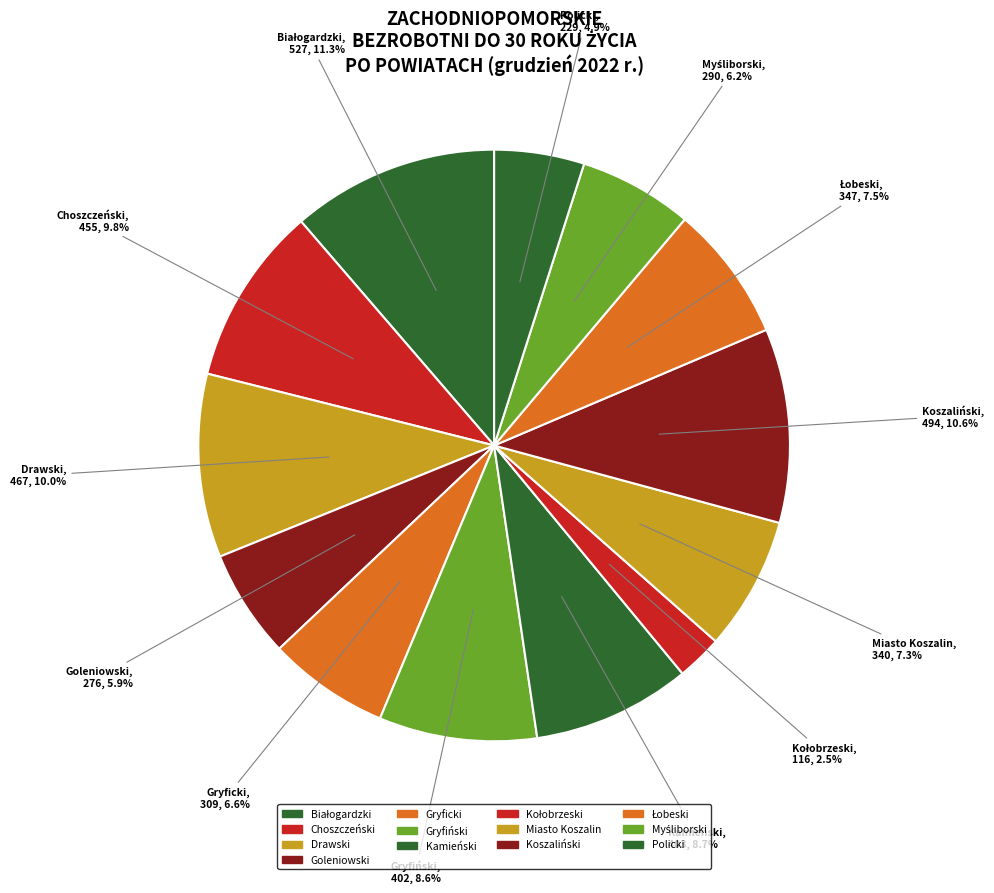

Rank the categories by value from lowest to highest.

Kołobrzeski, Policki, Goleniowski, Myśliborski, Gryficki, Miasto Koszalin, Łobeski, Gryfiński, Kamieński, Choszczeński, Drawski, Koszaliński, Białogardzki